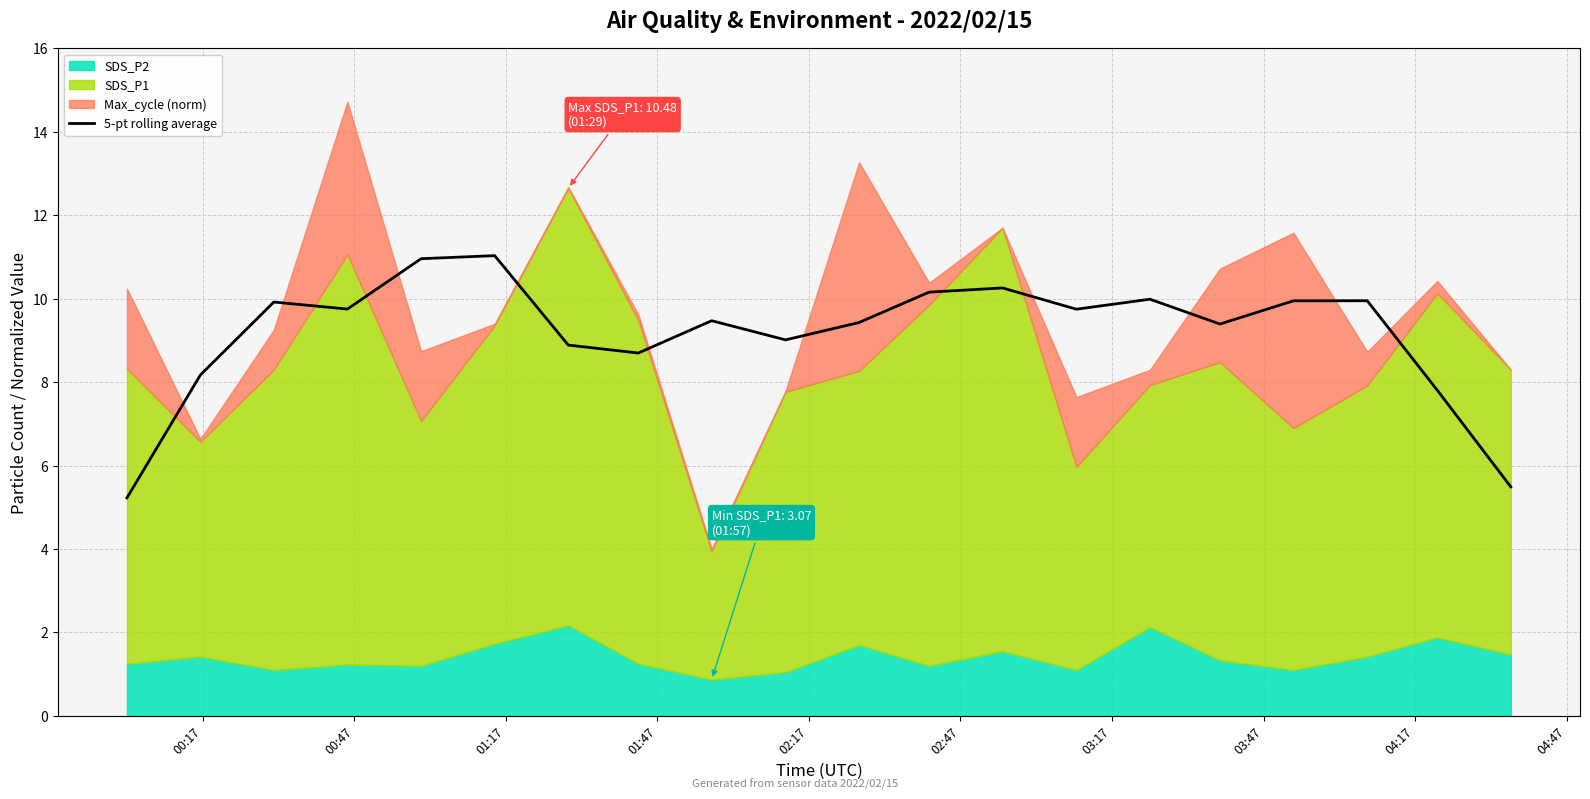

What is the highest value of the 5-pt rolling average series?

11.0